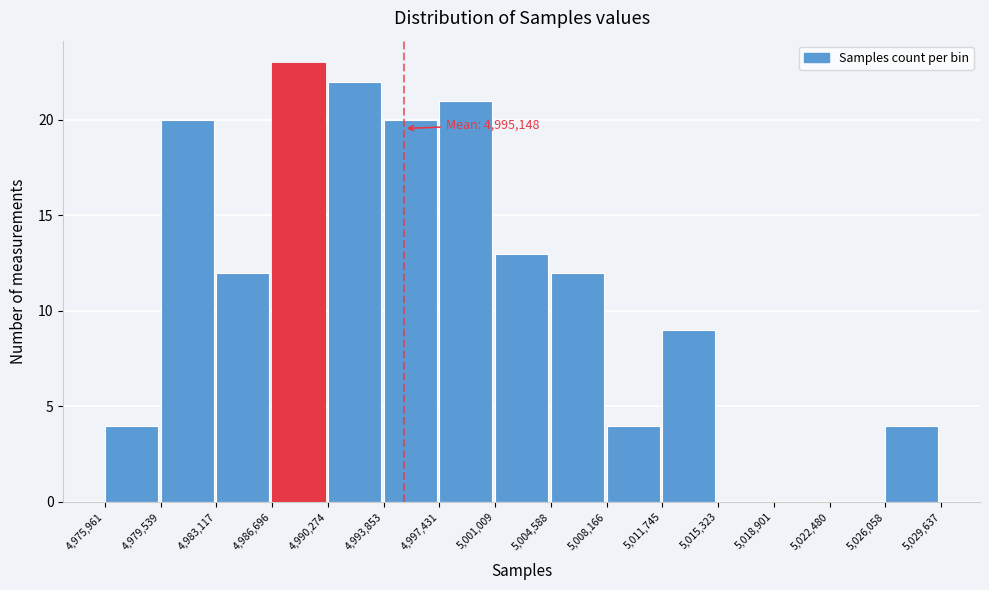

Over which range of the x-axis is the bar tallest?

4,986,696 to 4,990,274